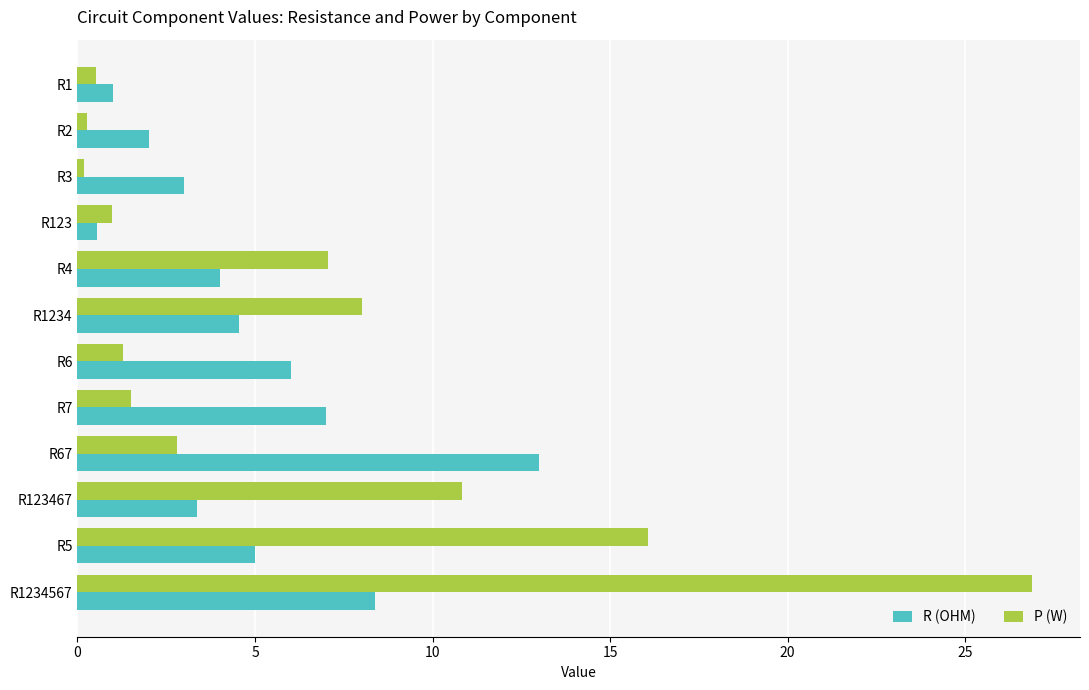

Rank the series by their average value, from lowest to highest.

R (OHM), P (W)